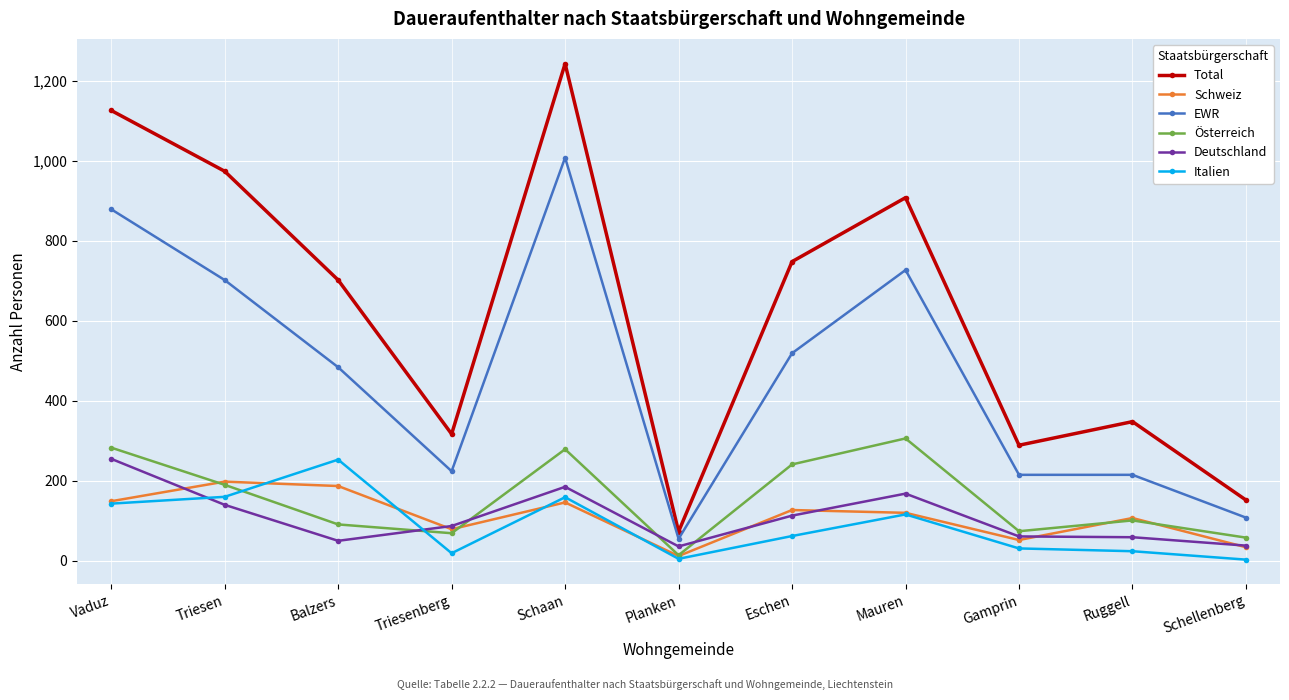

Which series has the largest range (max minus min)?

Total